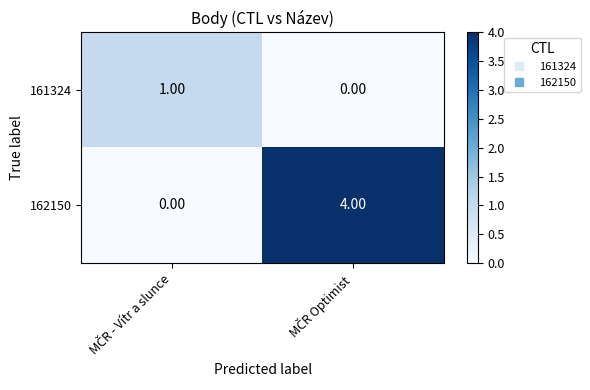

List the series in order of their peak value, lowest first.

161324, 162150